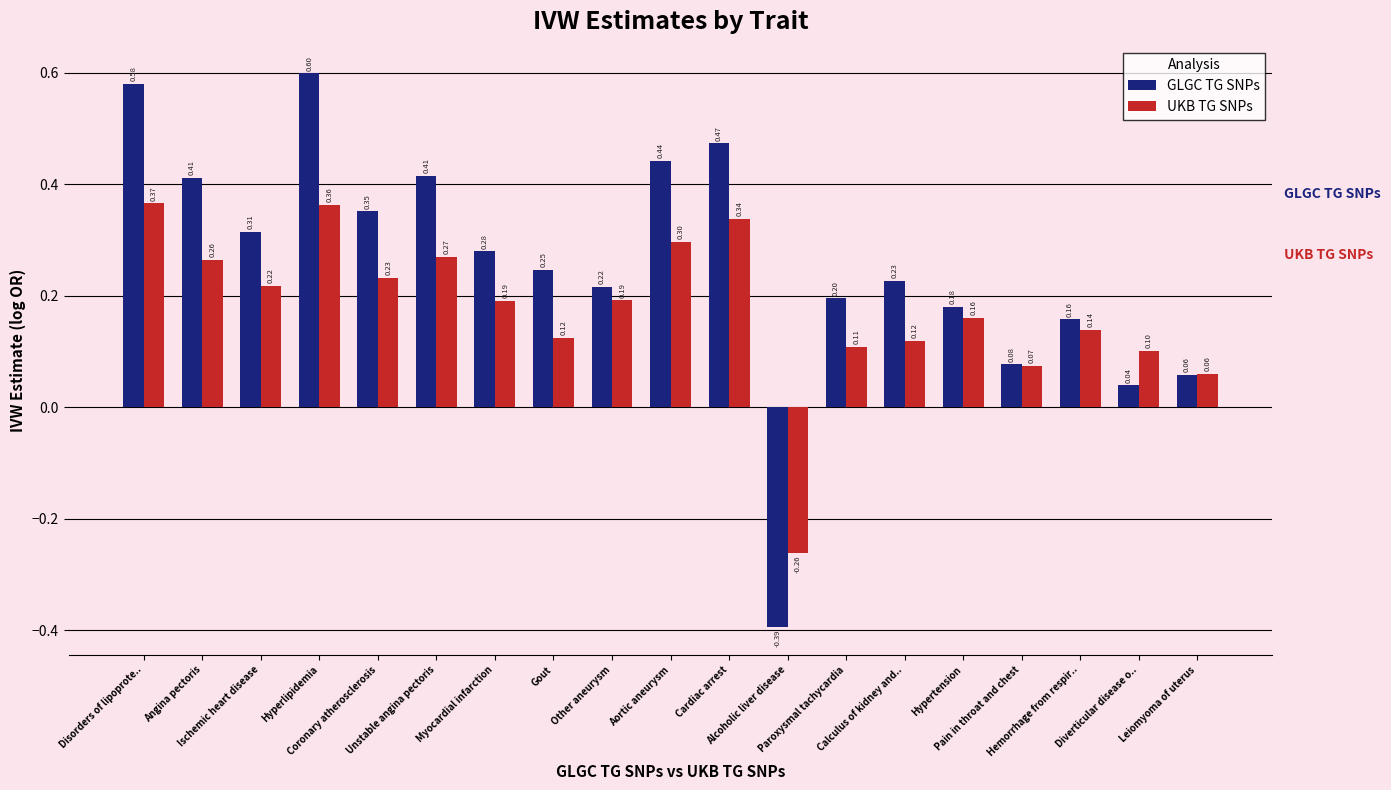

Which series has the largest total across all categories?

GLGC TG SNPs